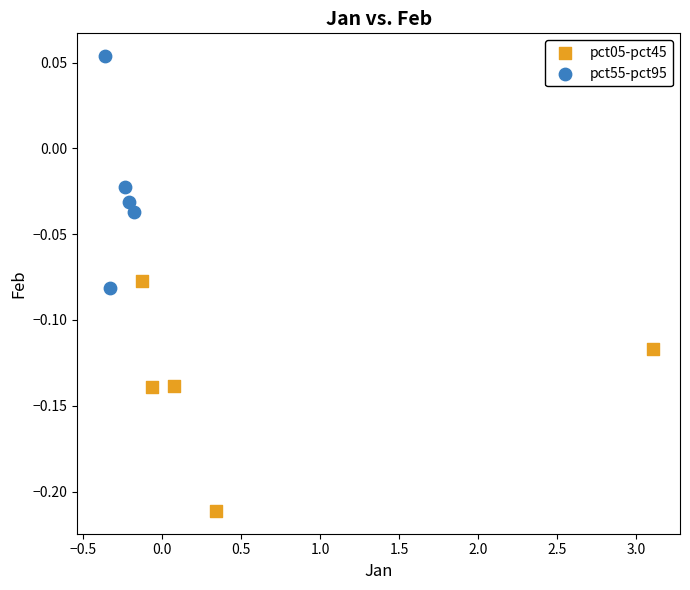

Which series contains the highest Y value?

pct55-pct95